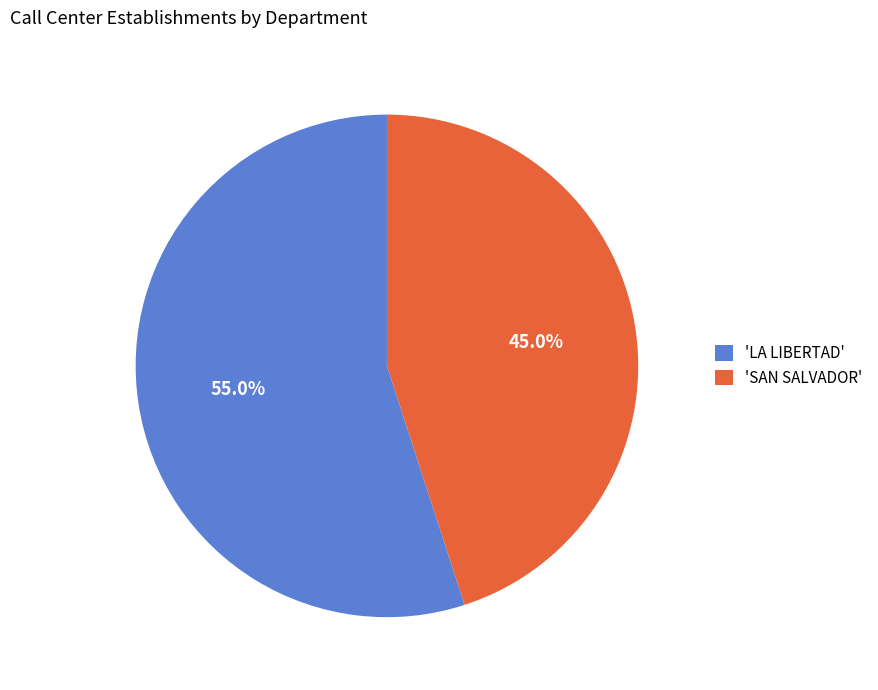

How much of the chart is everything except 'SAN SALVADOR'?

55.0%